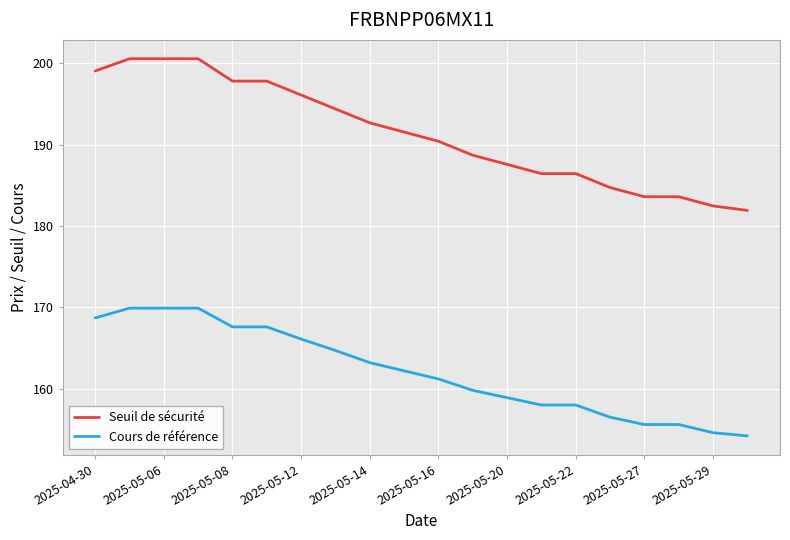

True or false: Seuil de sécurité and Cours de référence intersect in this chart.

False